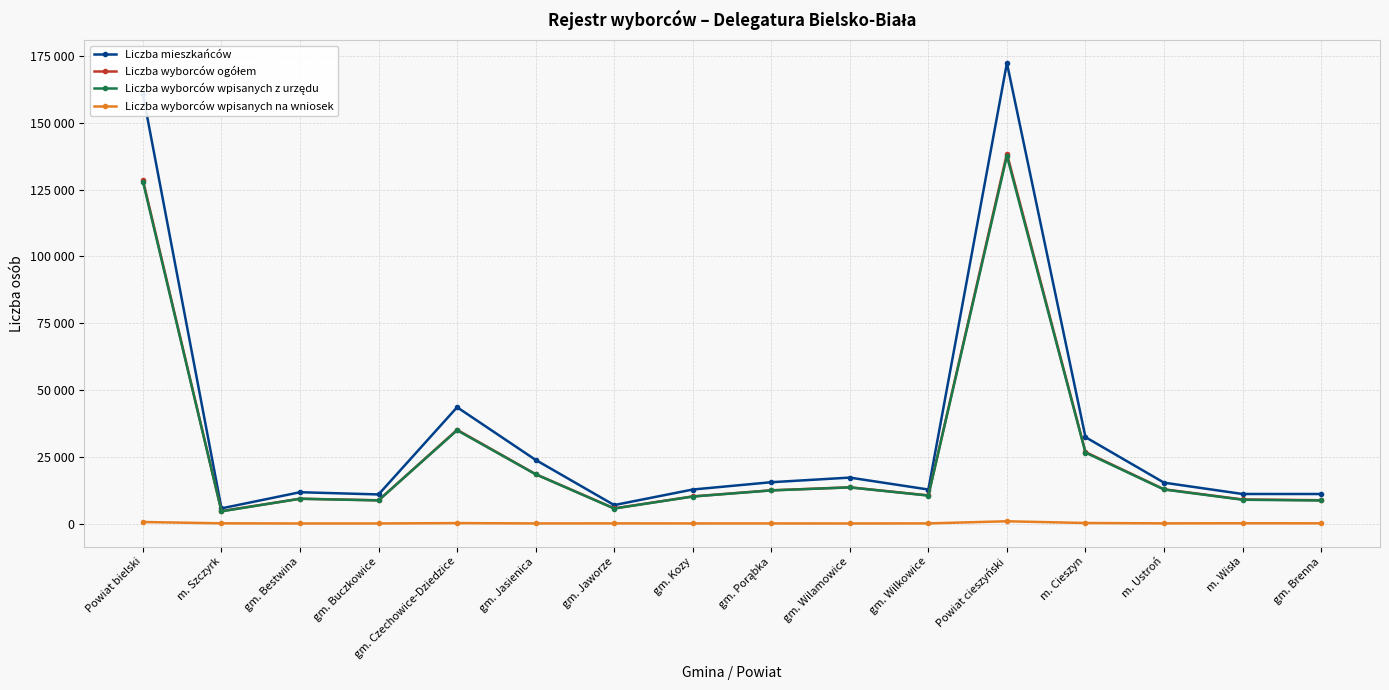

What is the lowest value of the Liczba wyborców ogółem series?

4658